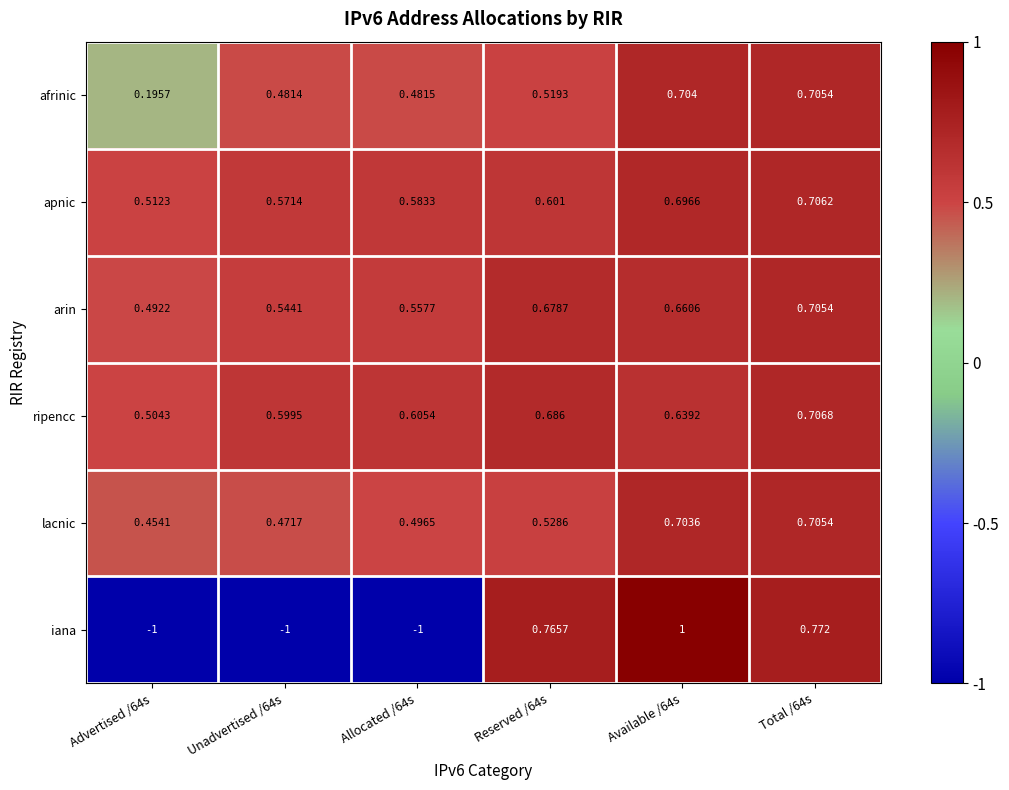

At which category does the chart reach its peak across all series?

Available /64s